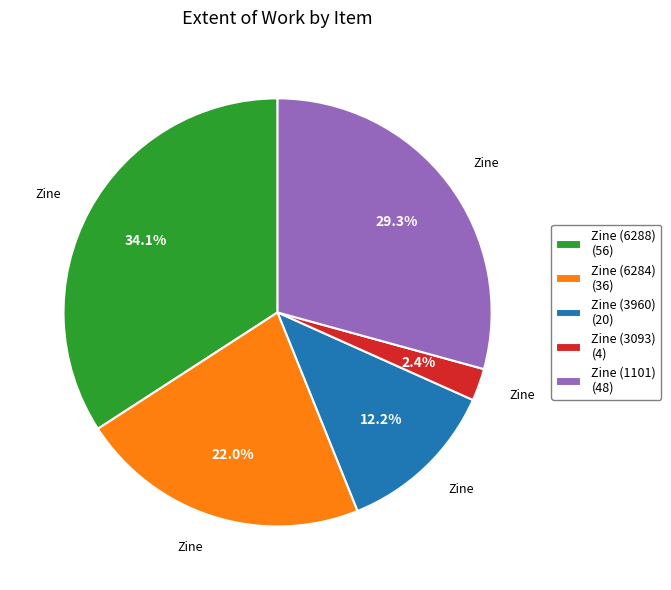

True or false: Zine (3960) accounts for 12% of the total.

True